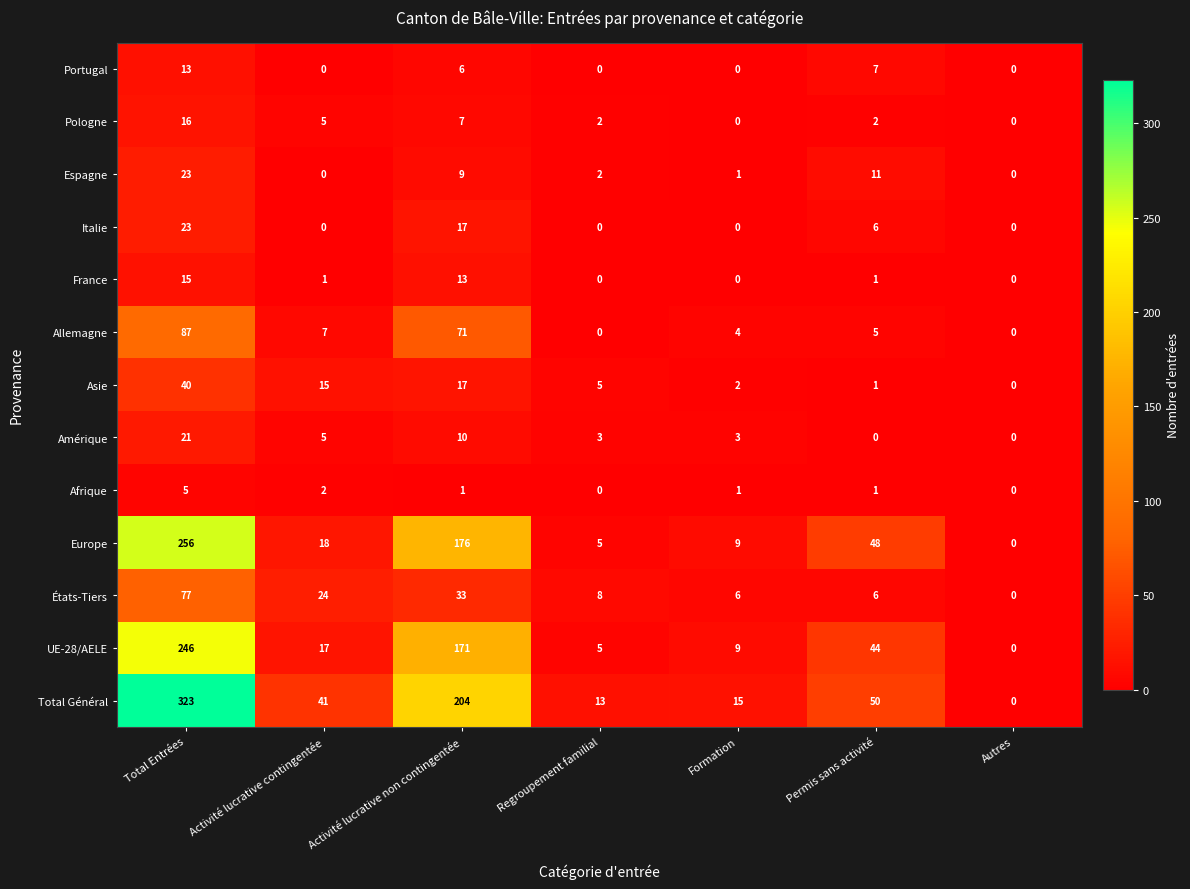

Which series has the largest total across all categories?

Total Général